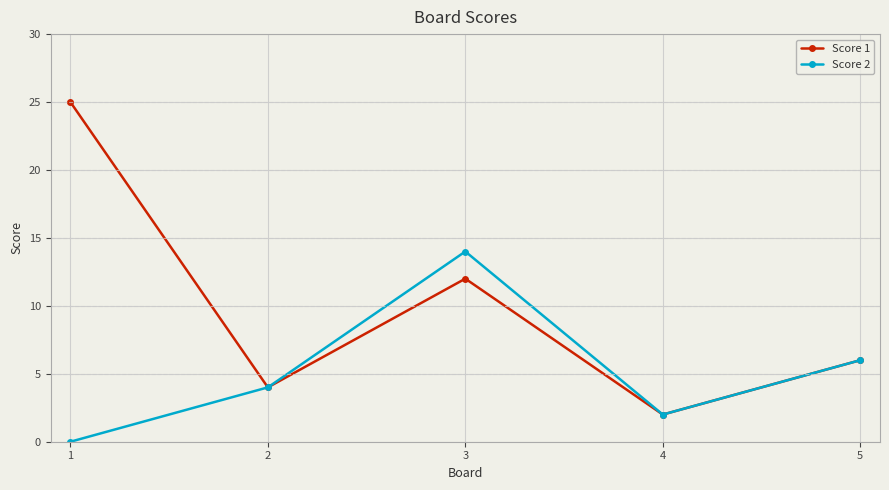

What is the total value across all series at 4?

4